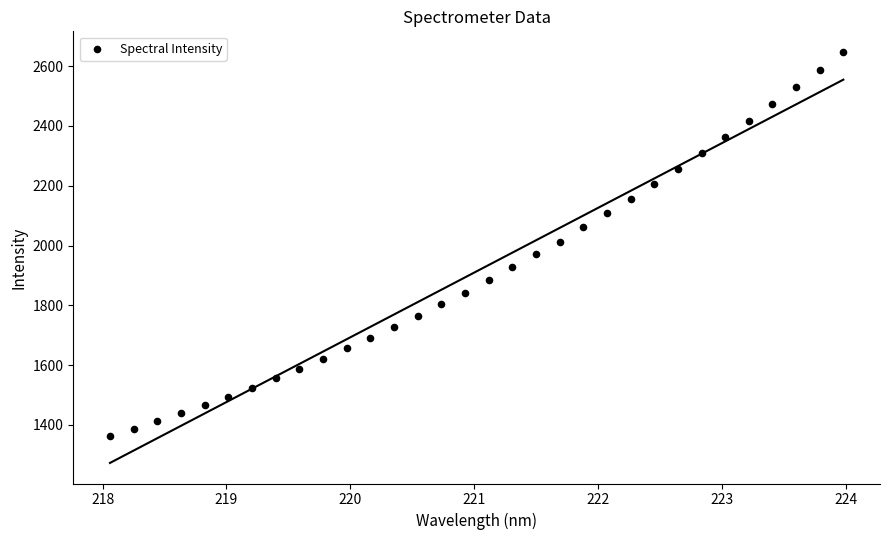

What is the range of X values (max minus min)?

5.9